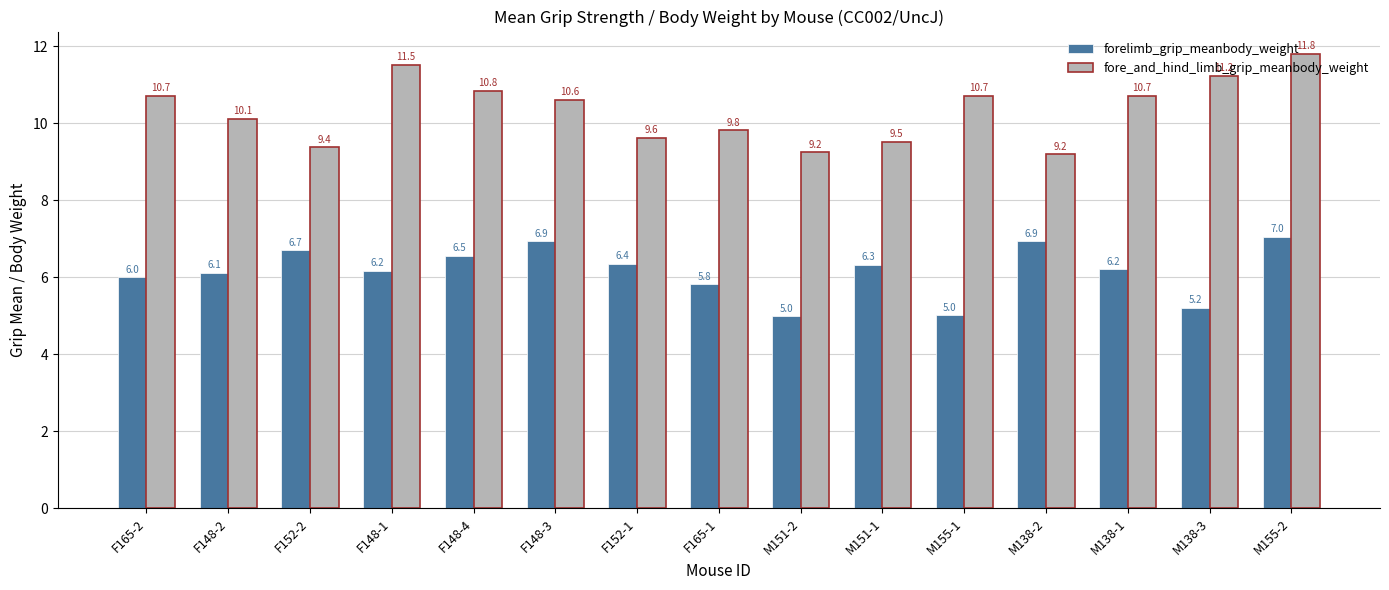

Is it true that forelimb_grip_meanbody_weight equals 6.2 at M138-1?

True